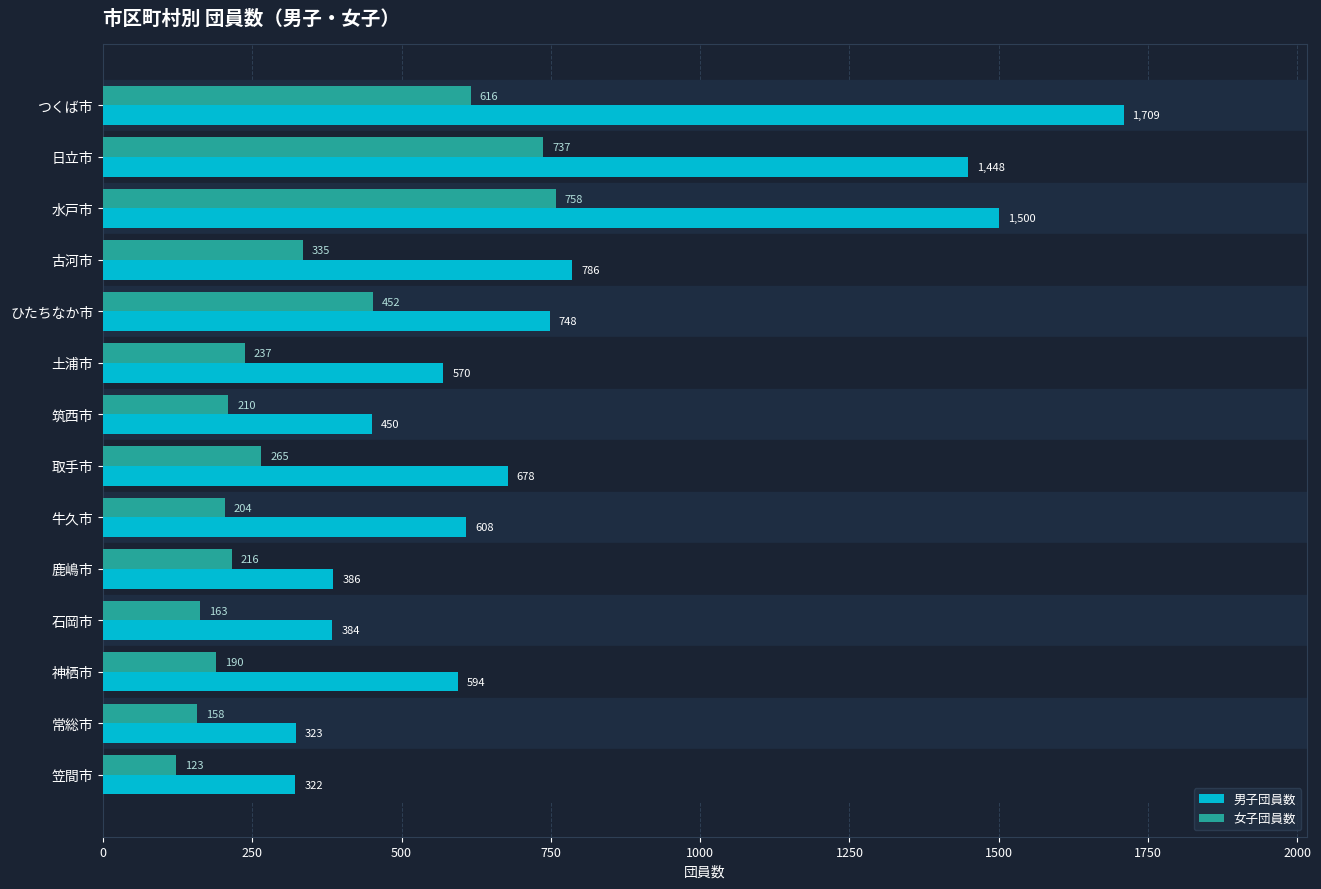

The value of 男子団員数 at 日立市 is 1448. True or false?

True